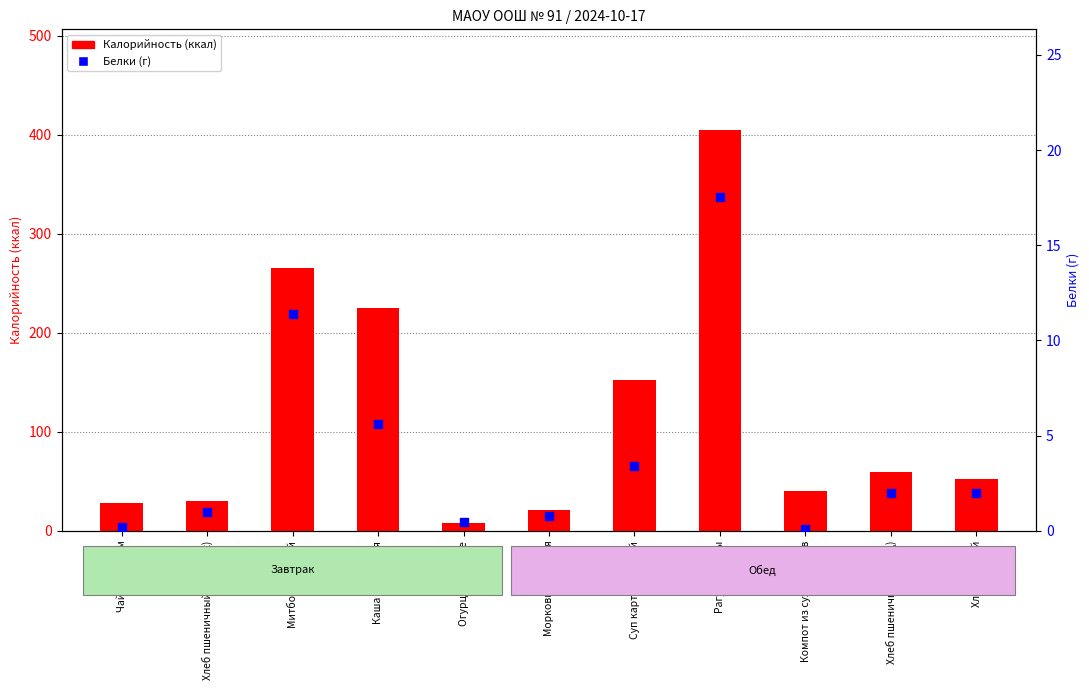

Which series has the widest spread of Y values?

Калорийность